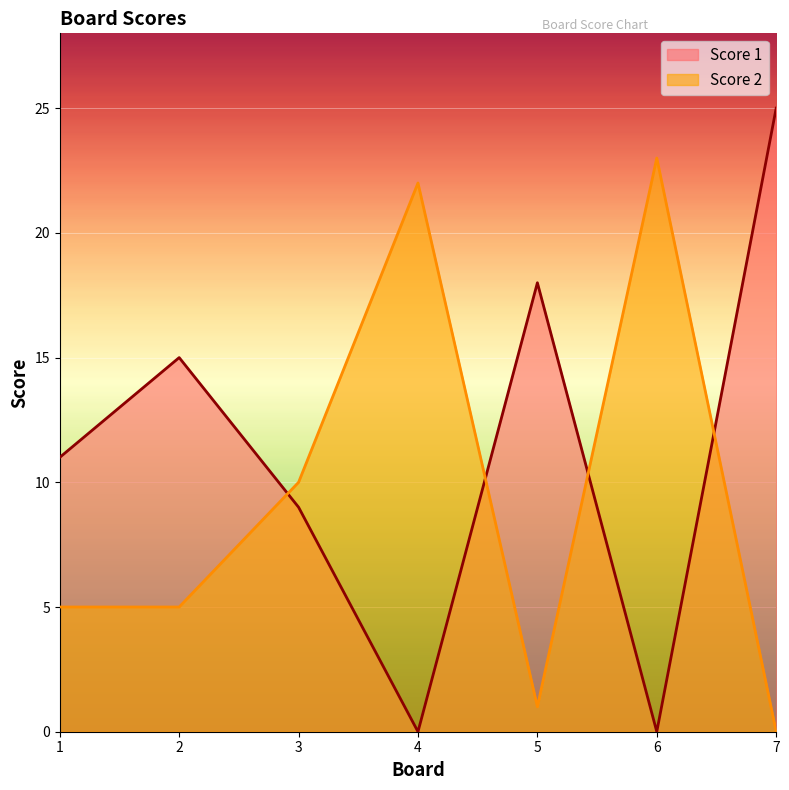

Between 3 and 6, which series saw the biggest shift?

Score 2